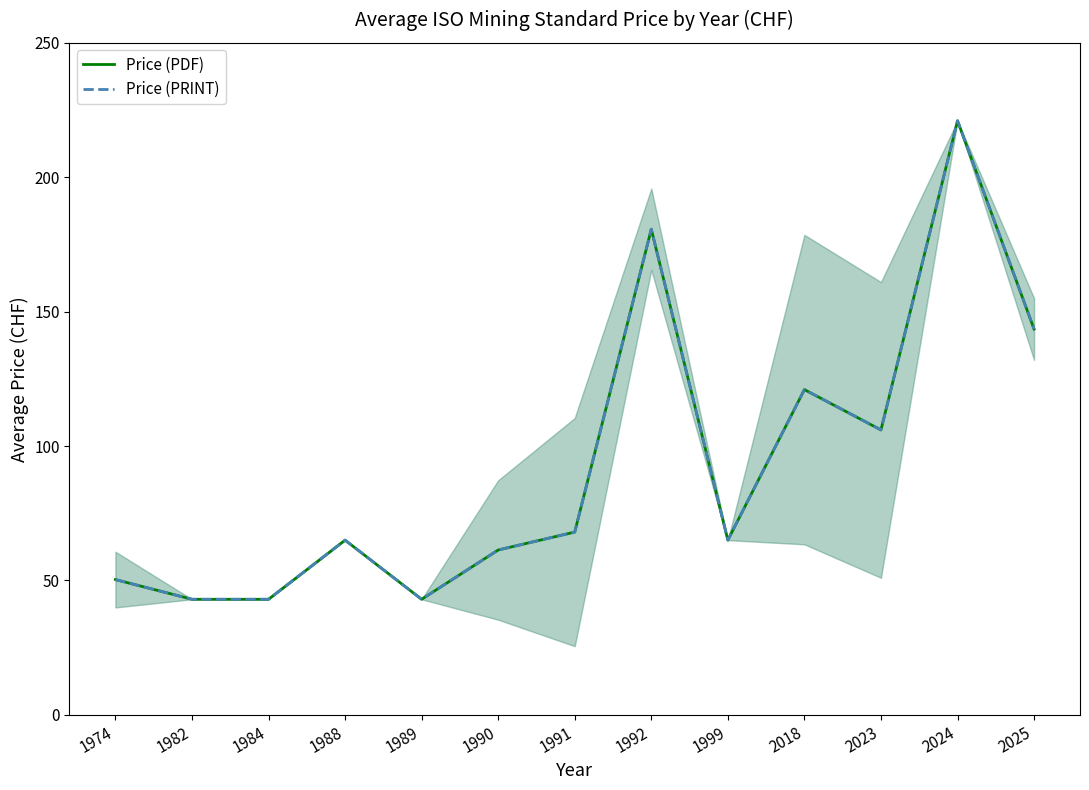

Reading left to right, transcribe all the data shown in this chart.

Price (PDF): 50.3	43.0	43.0	65.0	43.0	61.3	68.0	180.7	65.0	121.0	106.0	221.0	143.5
Price (PRINT): 50.3	43.0	43.0	65.0	43.0	61.3	68.0	180.7	65.0	121.0	106.0	221.0	143.5